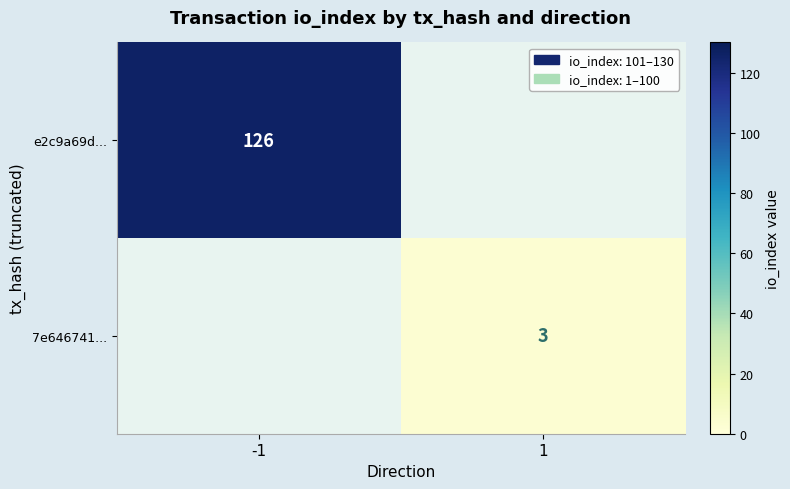

Is it true that e2c9a69d... equals 206 at -1?

False